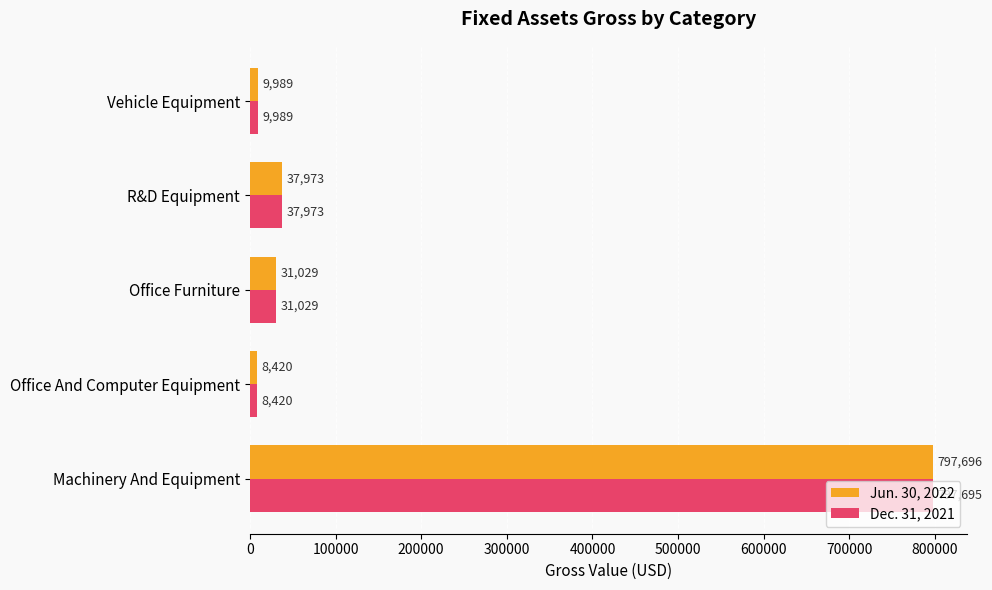

What is the sum of all Jun. 30, 2022 values?

885107